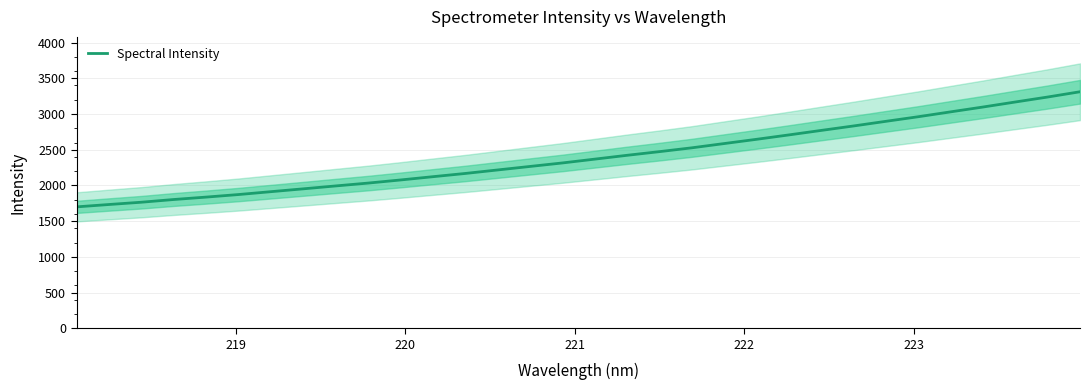

The chart shows a value of 1024.3 at 26. True or false?

False